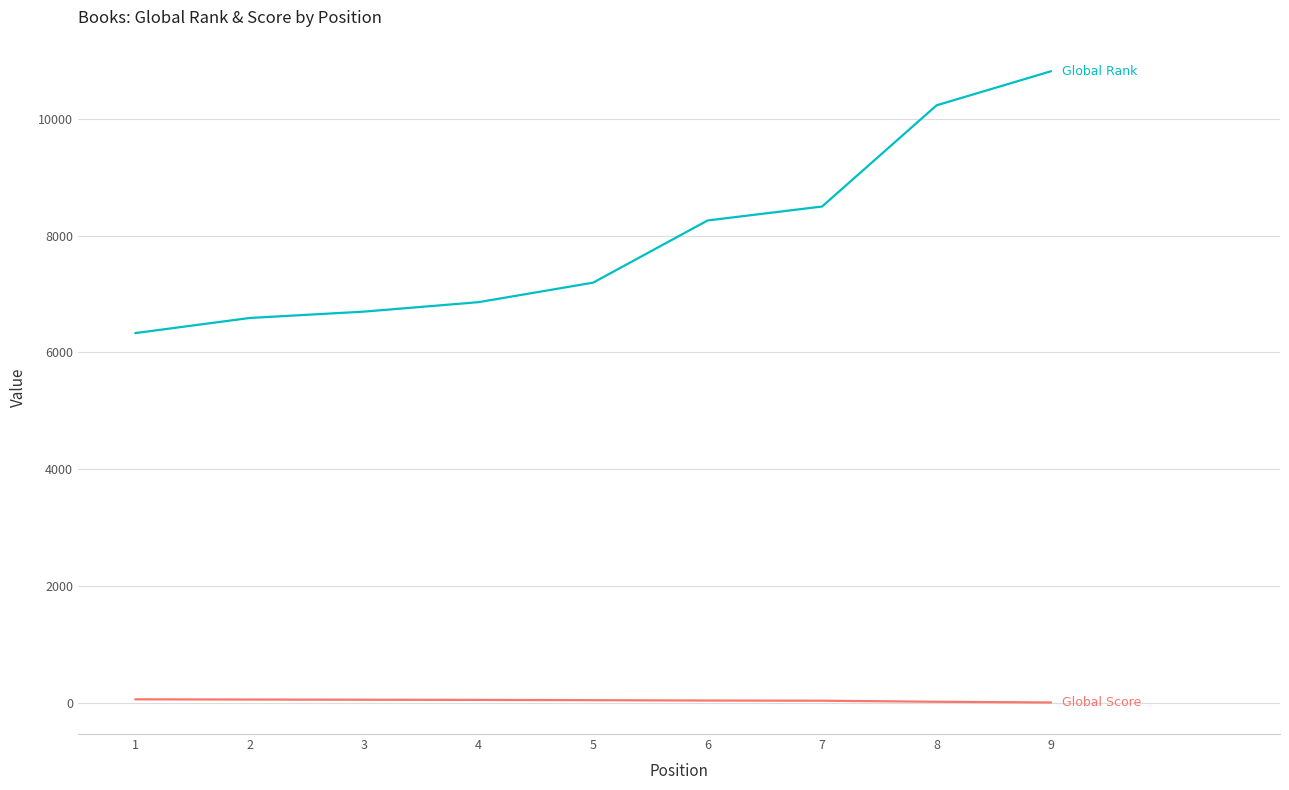

What is the maximum value shown in the chart?

10817